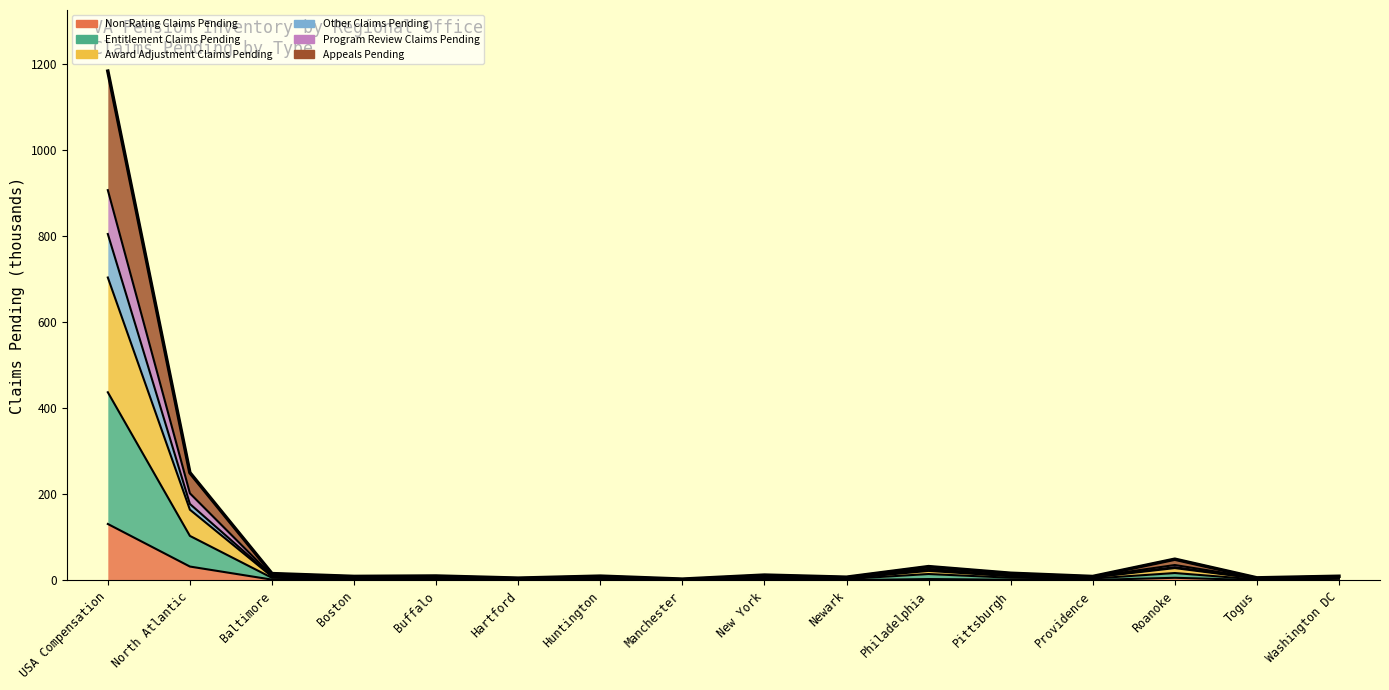

How many data points are above 10?

9